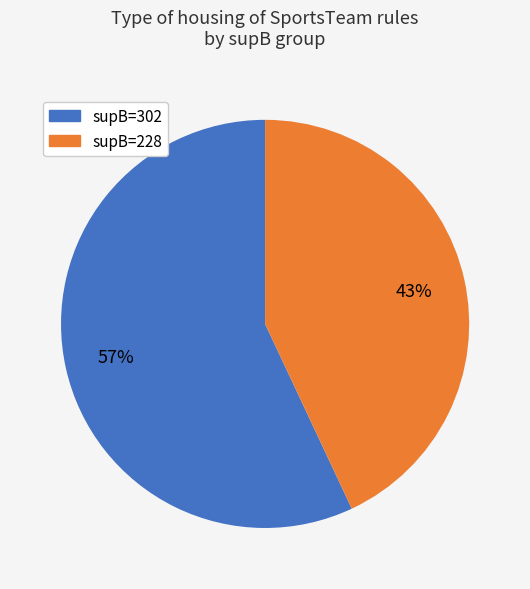

How many segments does this pie chart have?

2